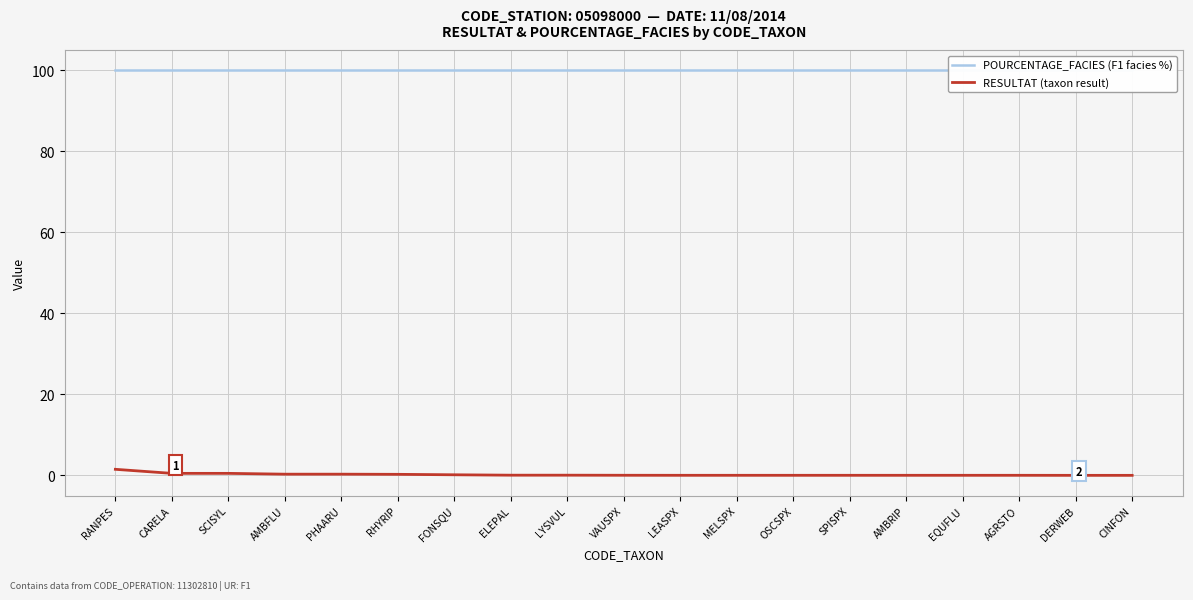

The RESULTAT (taxon result) series shows 0.0 at AMBRIP. True or false?

True